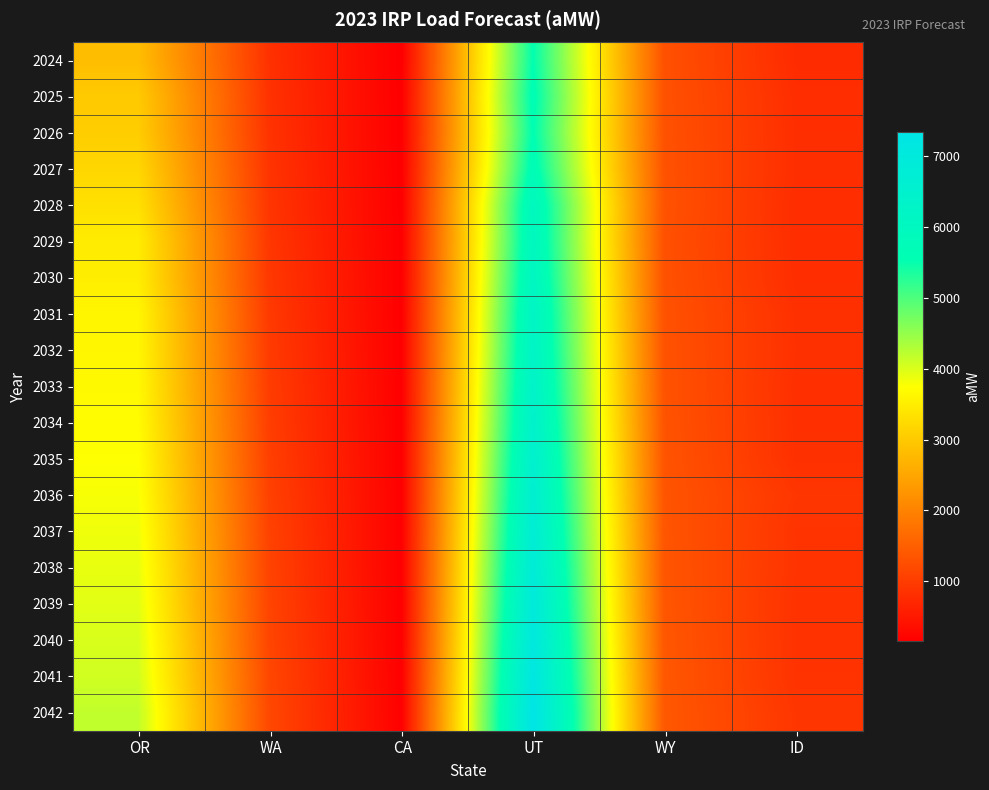

What is the smallest value displayed?

146.8